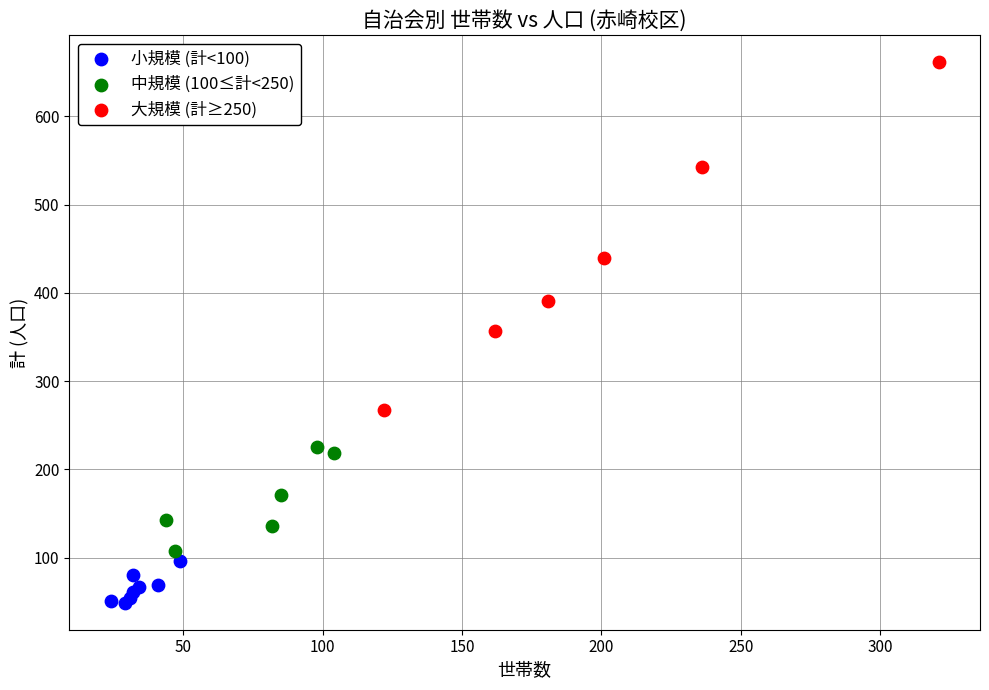

What are all the series names shown in the legend?

小規模 (計<100), 中規模 (100≤計<250), 大規模 (計≥250)